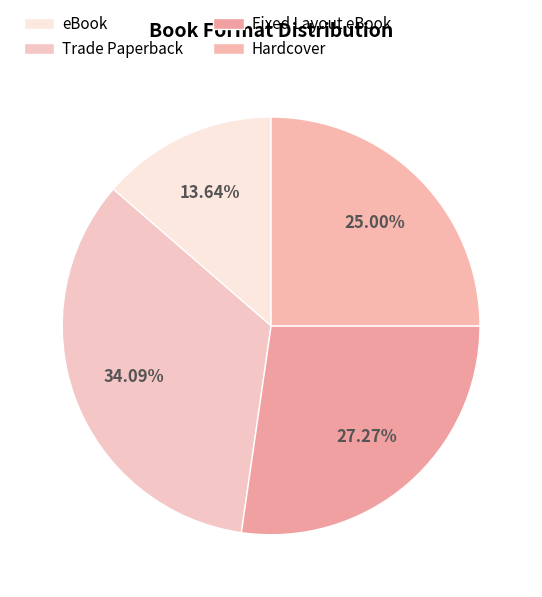

Is Hardcover the majority of the pie?

No